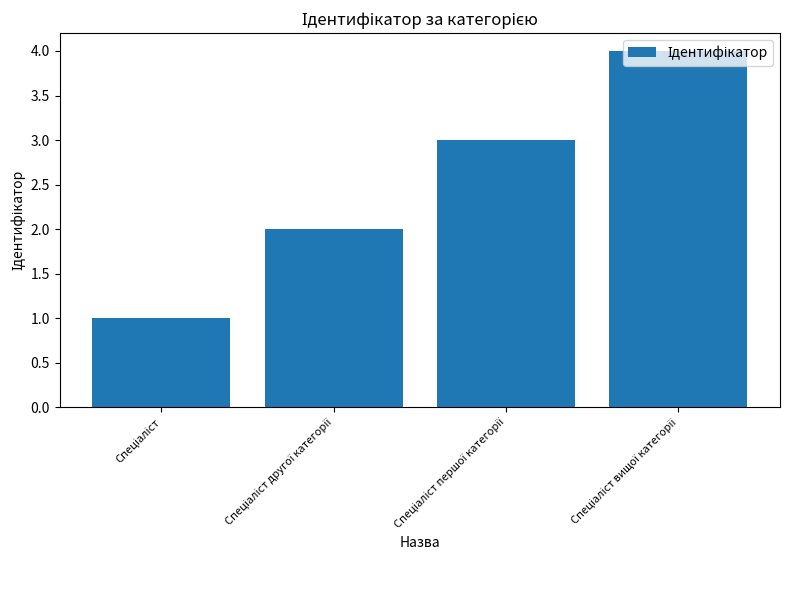

How many data points are less than 3?

2